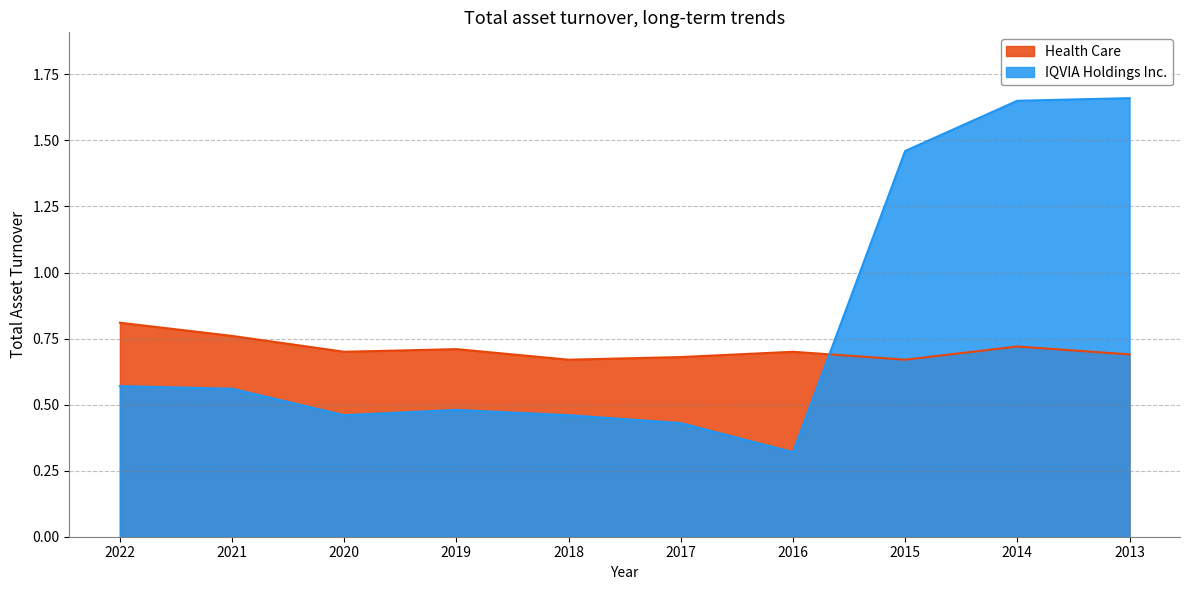

After their last crossing, which series has the higher values: Health Care or IQVIA Holdings Inc.?

IQVIA Holdings Inc.